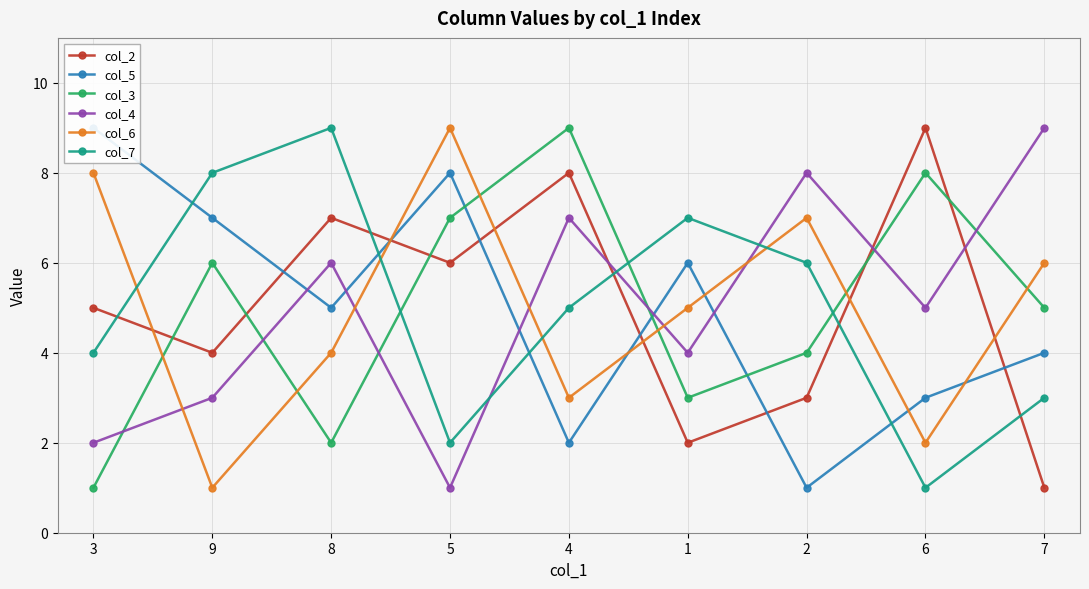

At which category does col_2 reach its first local peak?

8